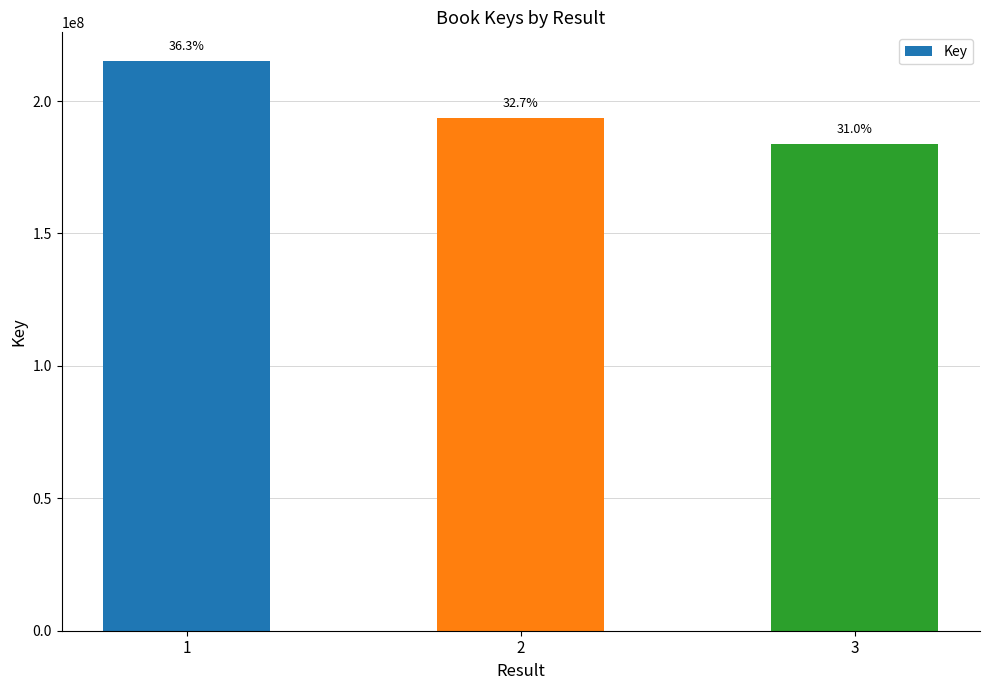

Reading left to right, extract all data points from this chart.

1=215188088	2=193622296	3=183852303